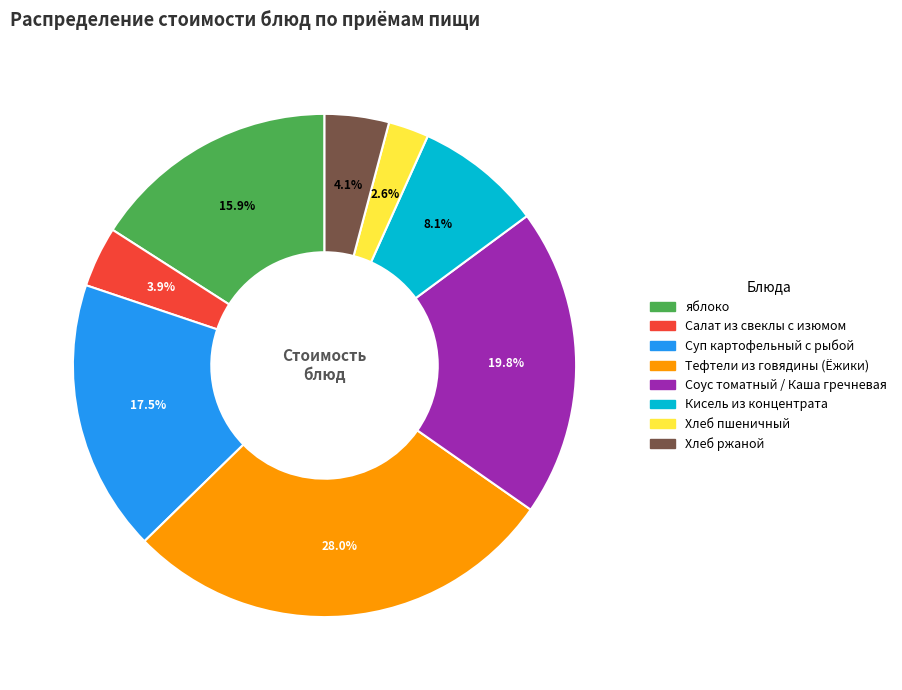

To the nearest percent, what is the combined percentage of Суп картофельный с рыбой and Хлеб пшеничный?

20%